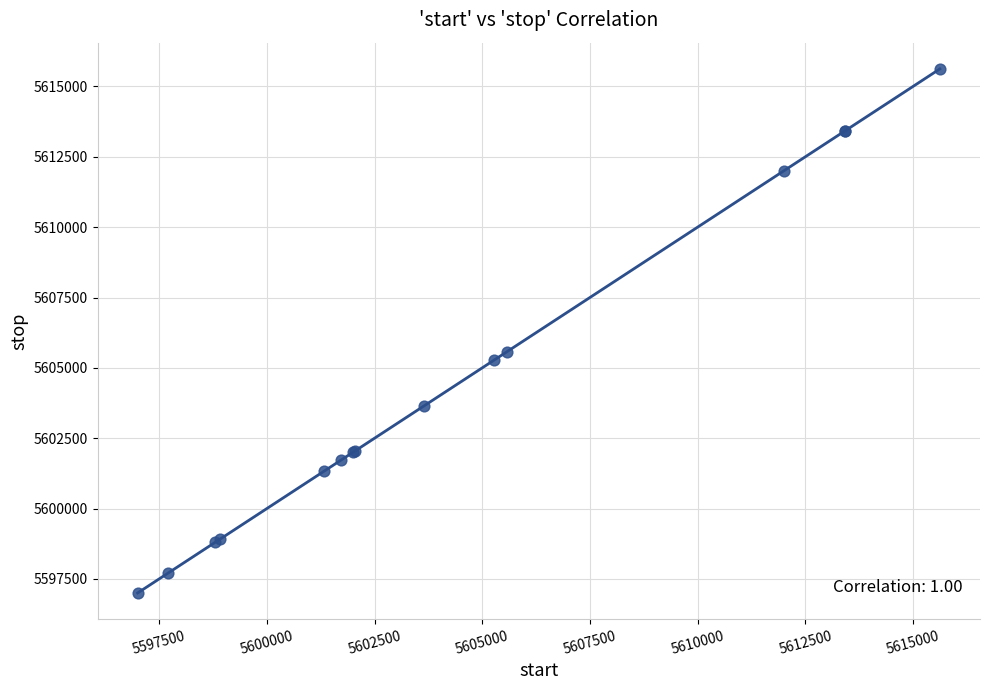

What Y value in the scatter plot is closest to 5606313?

5605581